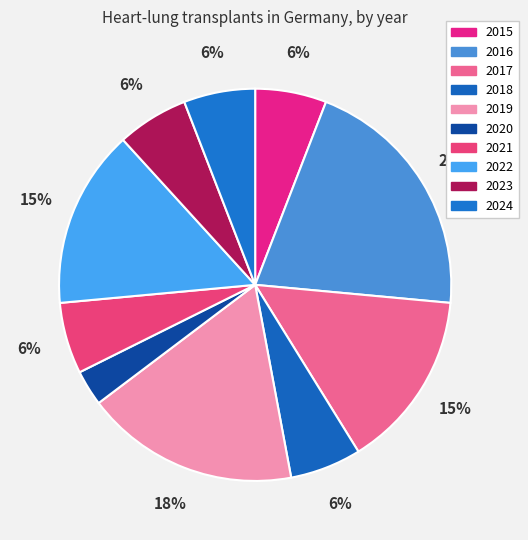

Between 2017 and 2016, which is larger?

2016